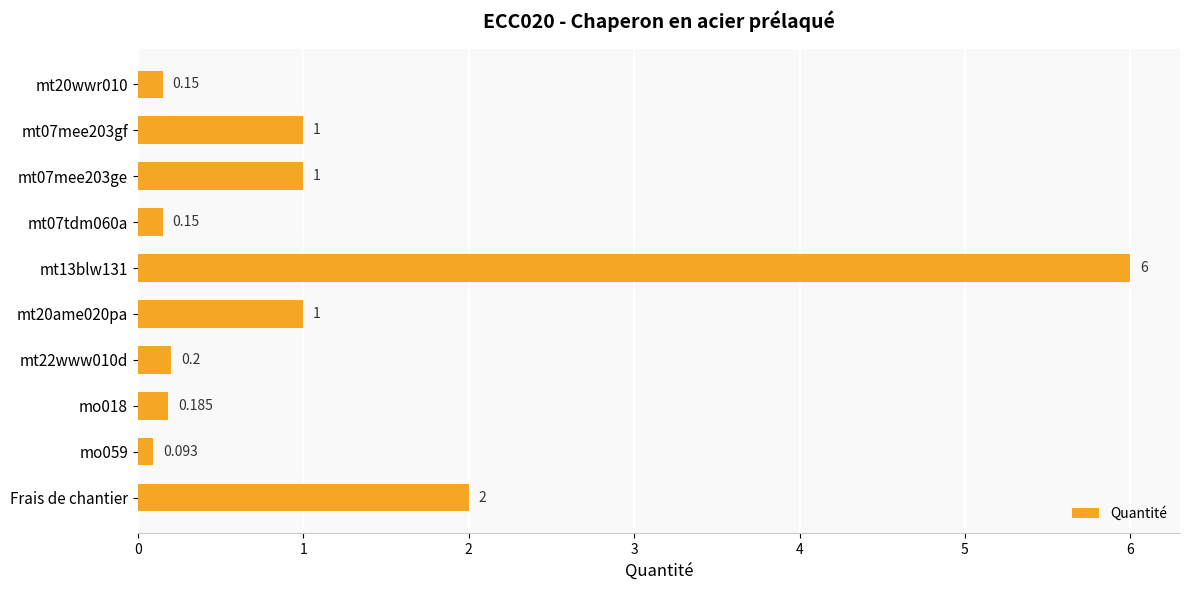

At which label is the value closest to 3?

Frais de chantier